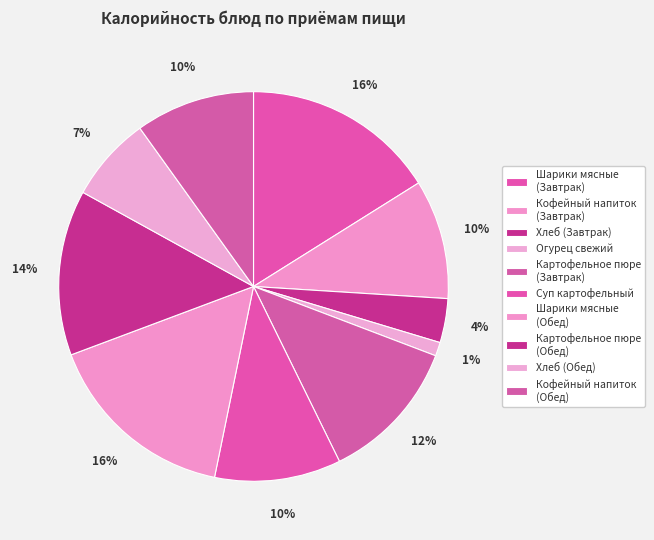

To the nearest percent, what is the average slice percentage?

10%